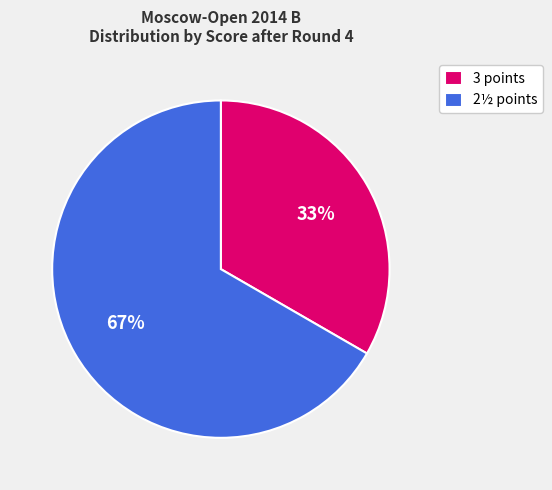

To the nearest percent, what percentage of the pie is 2½ points?

67%